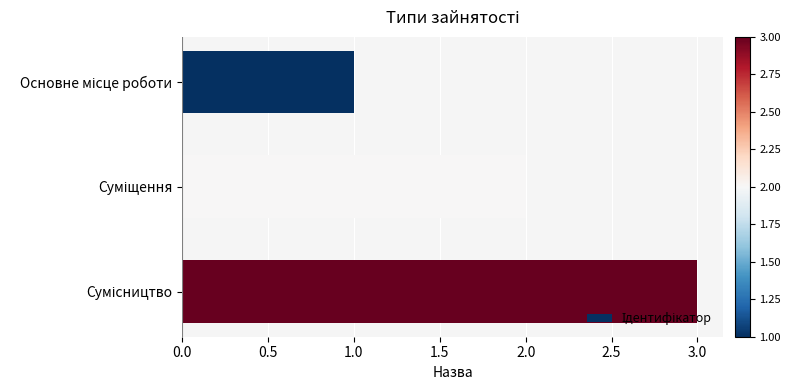

What is the sum of all values?

6